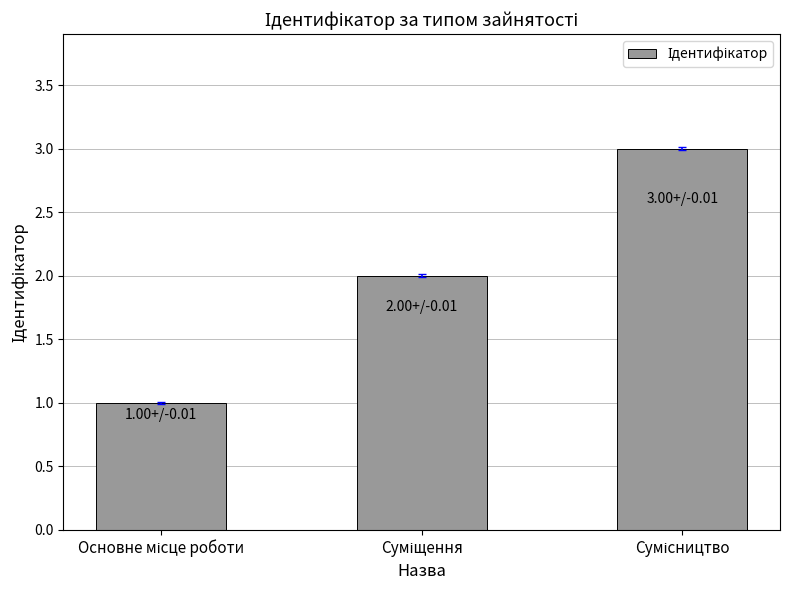

What is the sum of all values?

6